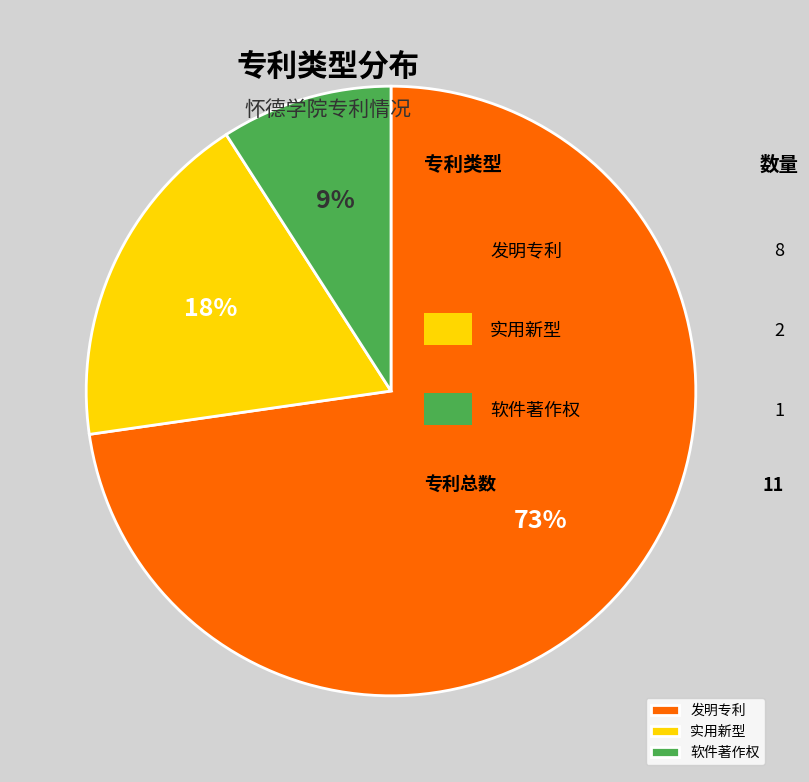

Combined, do 实用新型 and 发明专利 account for over 50%?

Yes